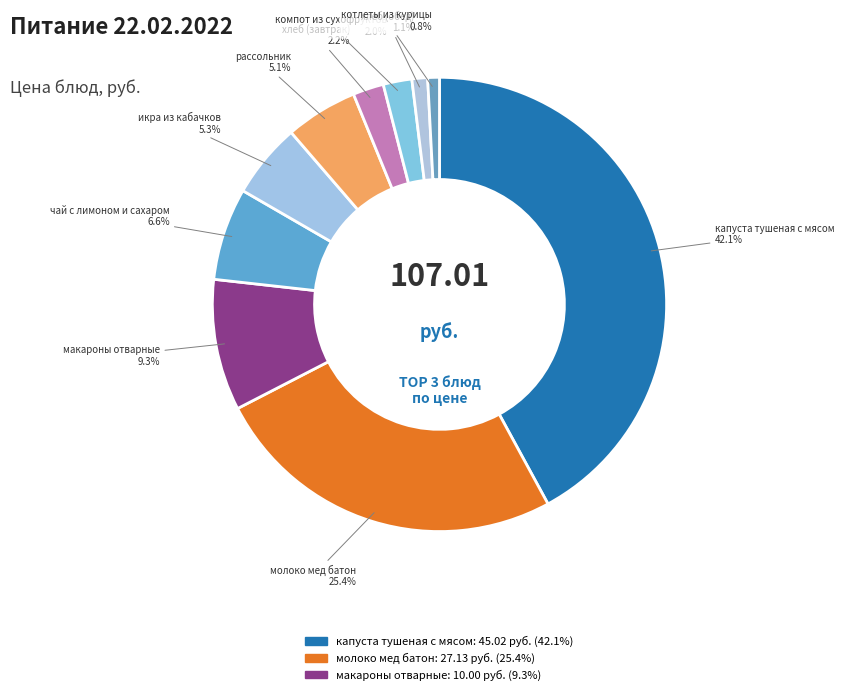

How many segments does this pie chart have?

10